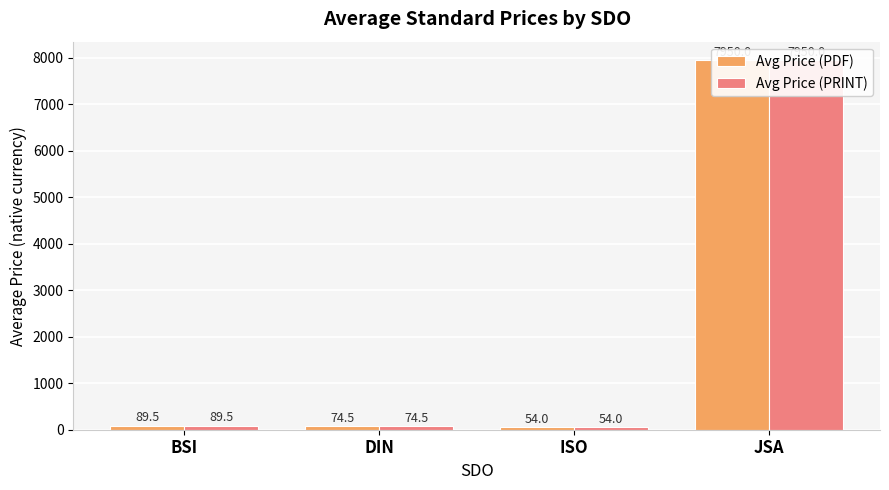

At which category is the sum across all series the highest?

JSA